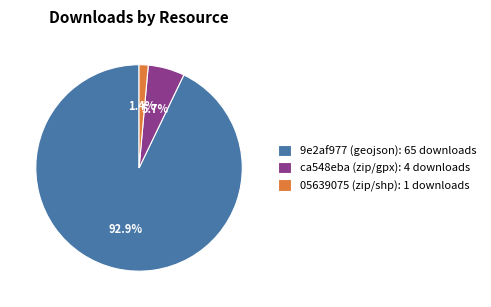

Combined, do 05639075 (zip/shp): 1 downloads and 9e2af977 (geojson): 65 downloads account for over 50%?

Yes